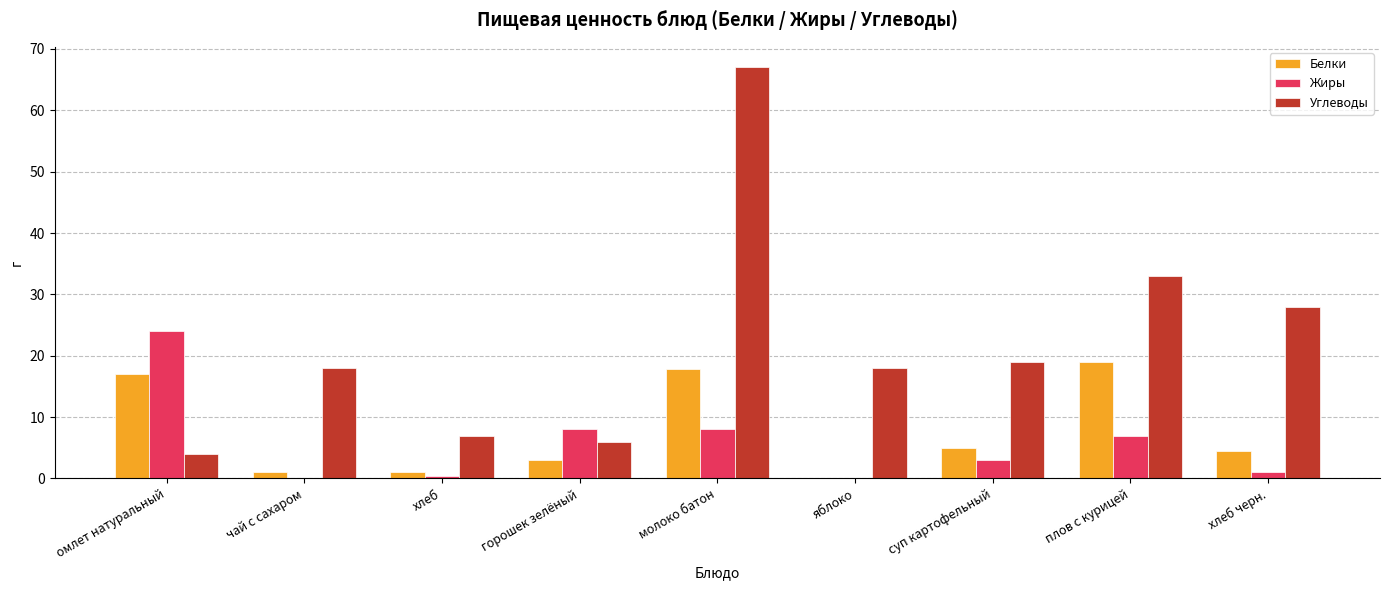

Which label corresponds to the largest value in the chart?

молоко батон